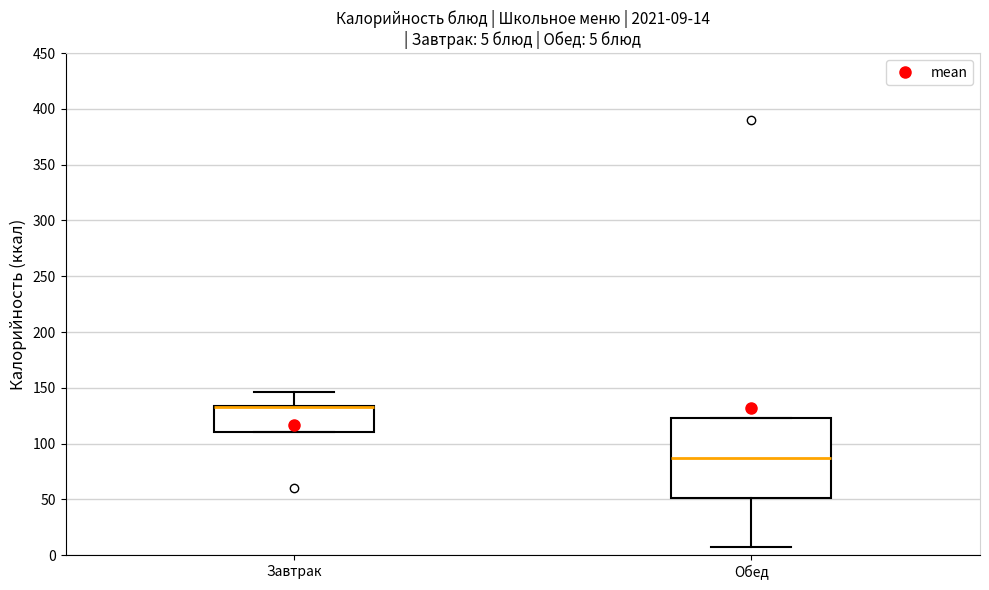

Which box is the tallest, from its lower edge to its upper edge?

Обед